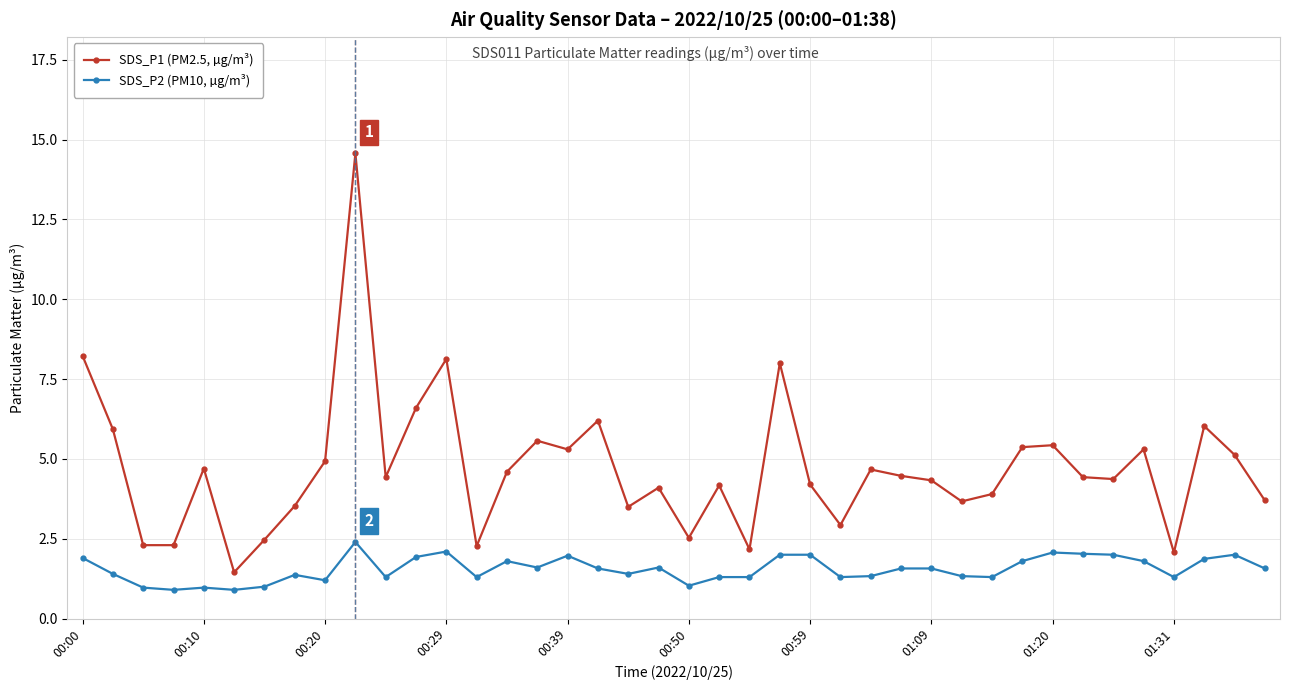

True or false: SDS_P1 (PM2.5, µg/m³) and SDS_P2 (PM10, µg/m³) cross at least once.

False